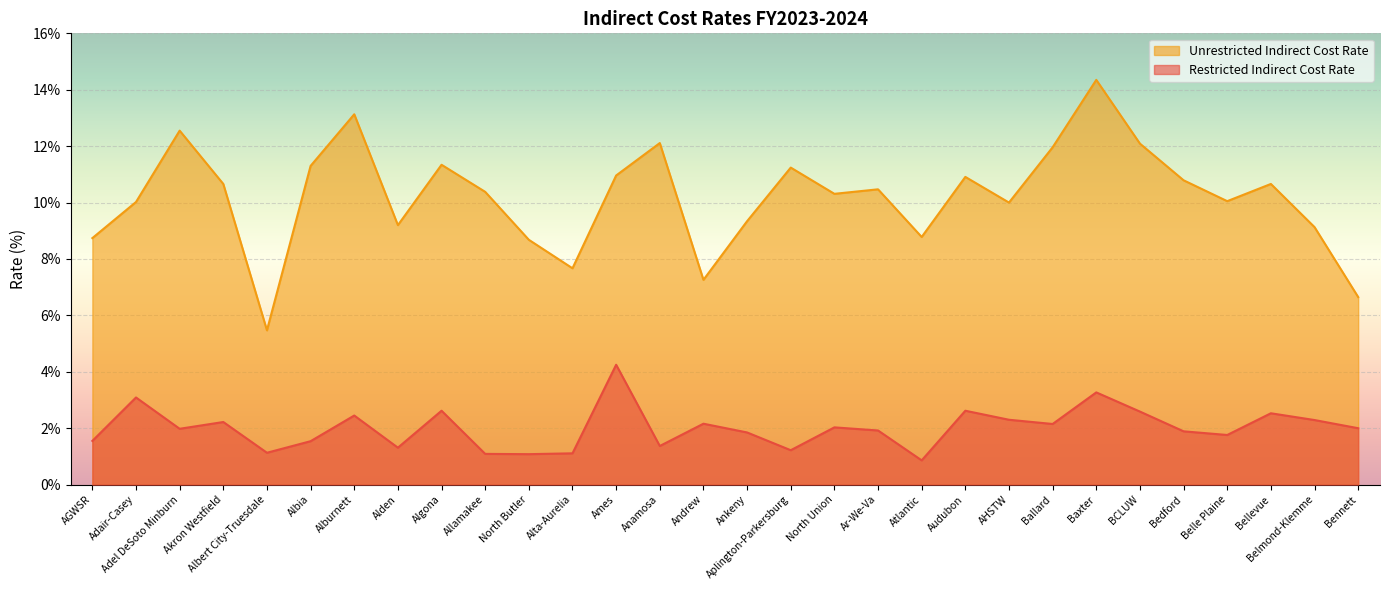

Count the number of categories in the chart.

30